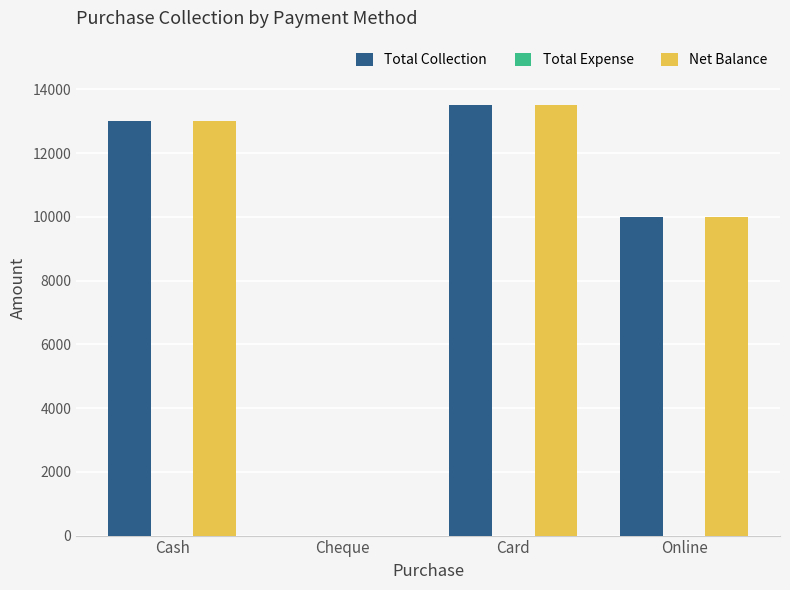

What is the total value across all series at Online?

20000